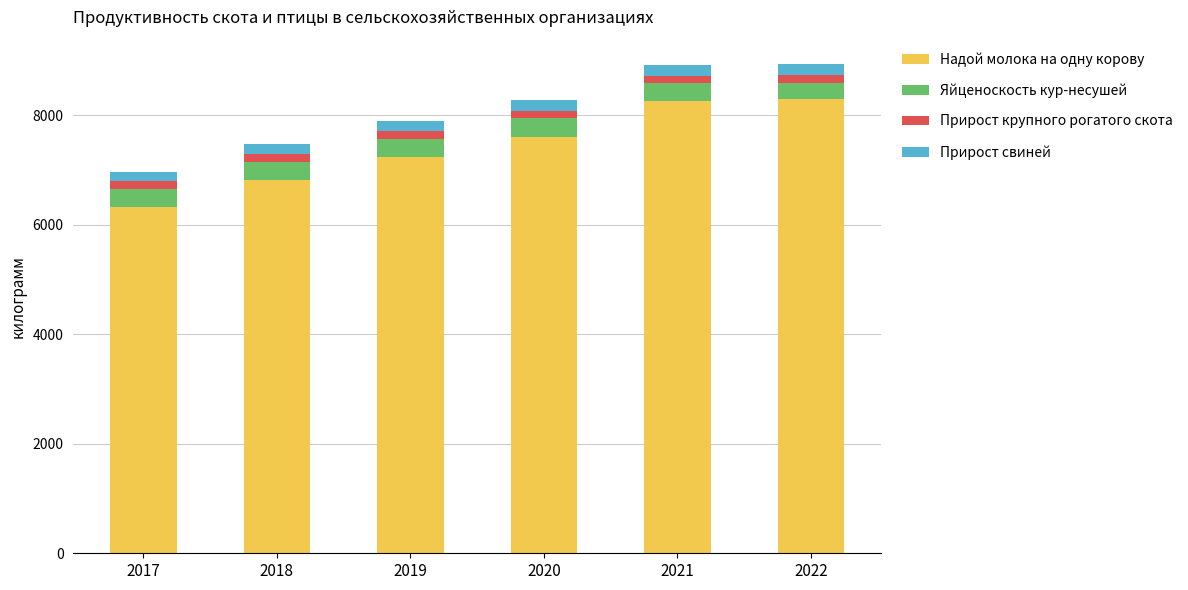

True or false: Надой молока на одну корову has a value of 7239 at 2019.

True